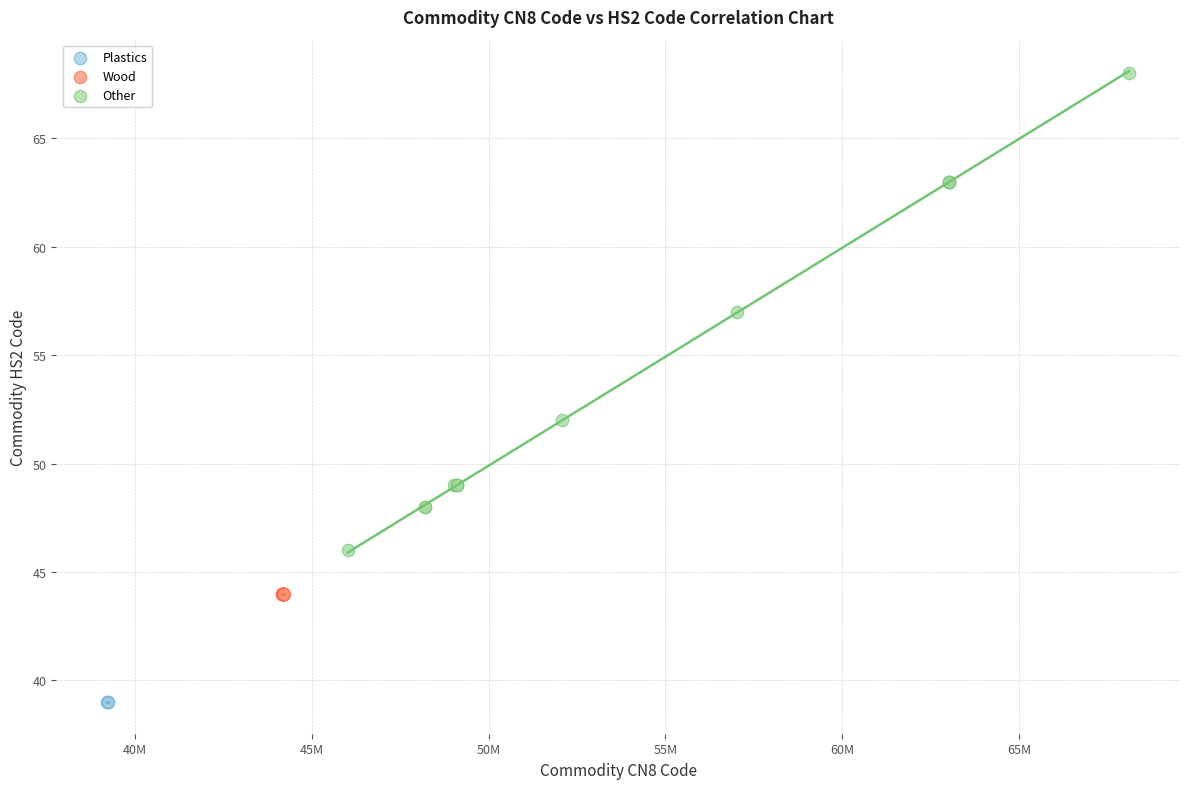

Which series contains the lowest Y value?

Plastics